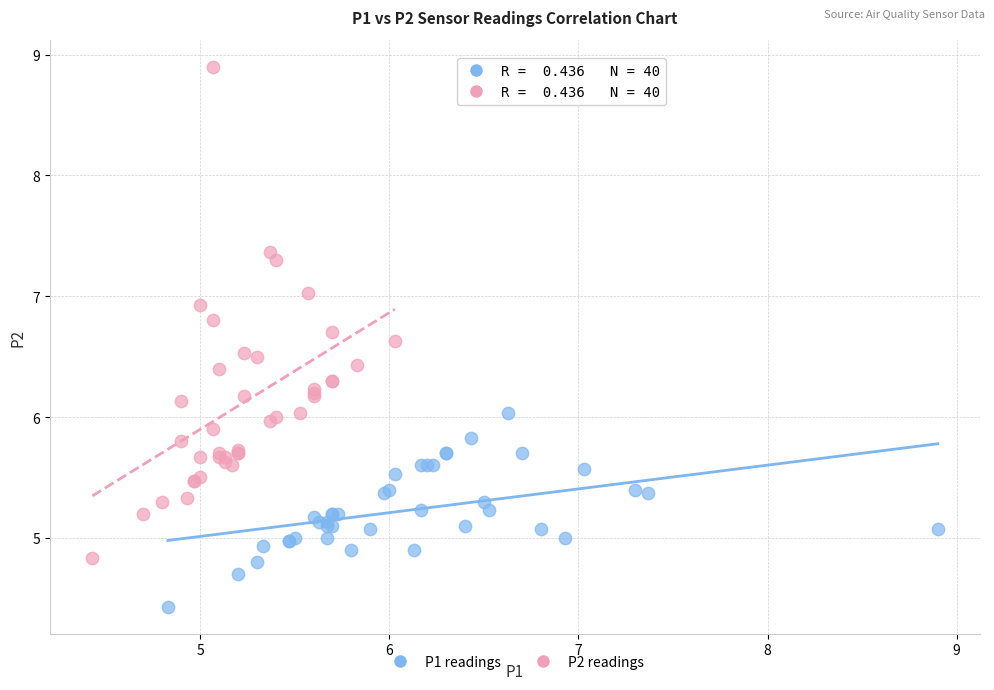

Which series contains the highest Y value?

P2 readings